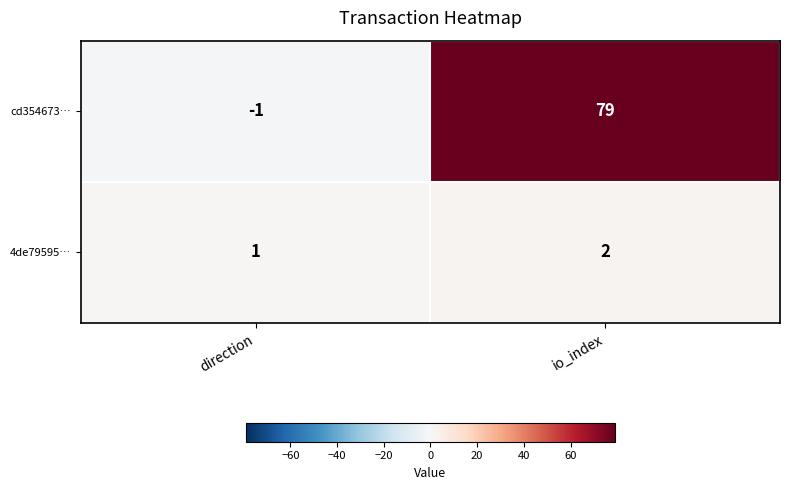

Which category has the lowest value across all series?

direction